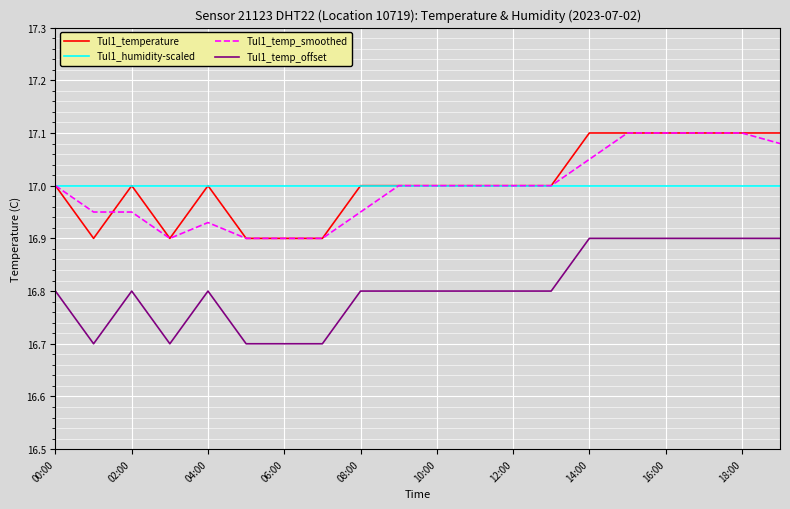

True or false: Tul1_temp_smoothed and Tul1_temp_offset intersect in this chart.

False